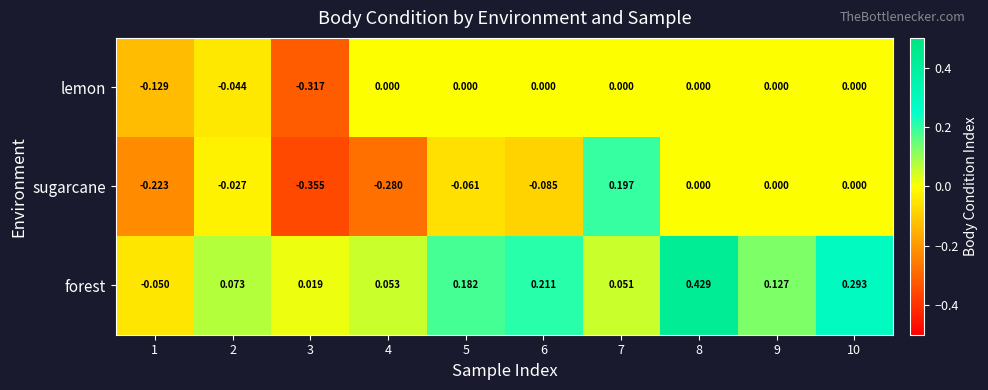

Which series has the largest total across all categories?

forest